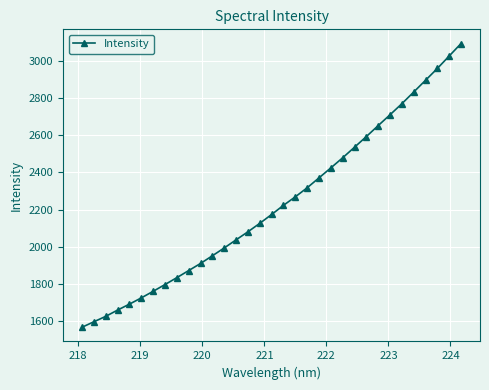

What is the average value?

2228.6